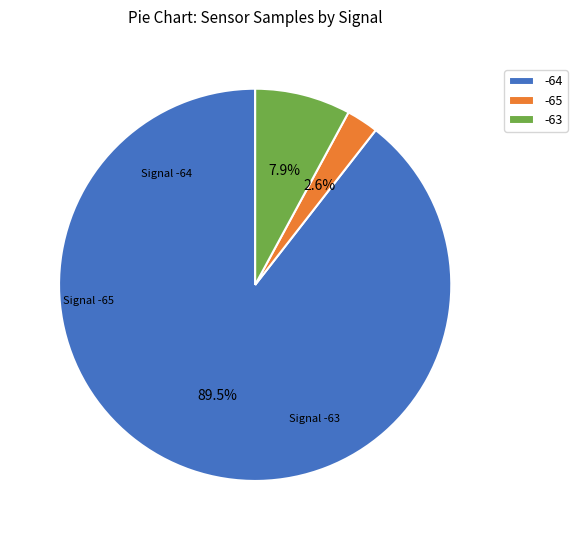

Rank the categories by value from highest to lowest.

-64, -63, -65